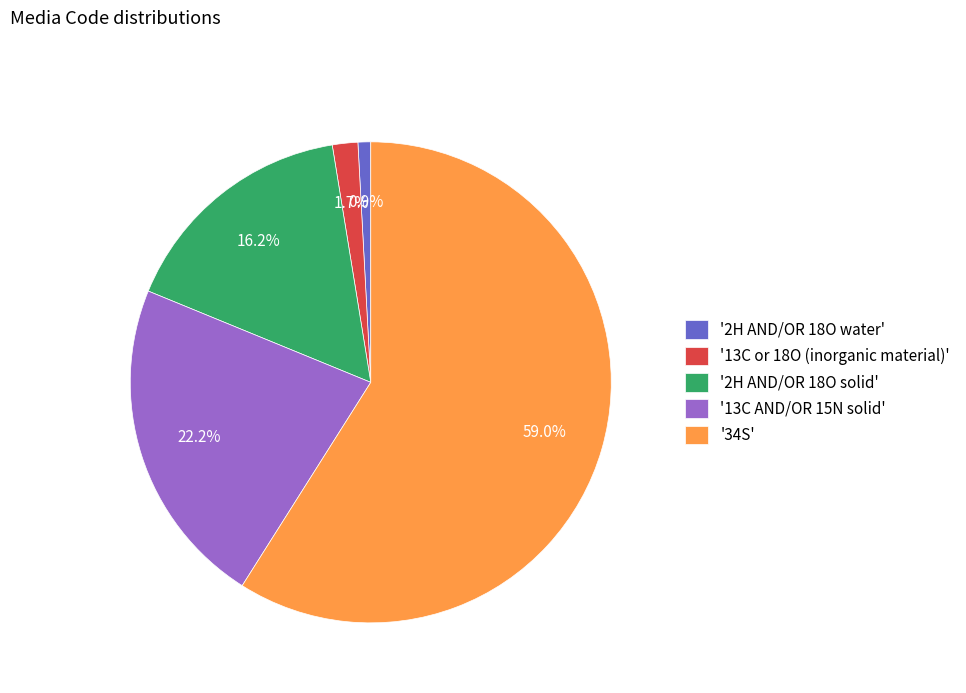

How many slices are in this pie chart?

5